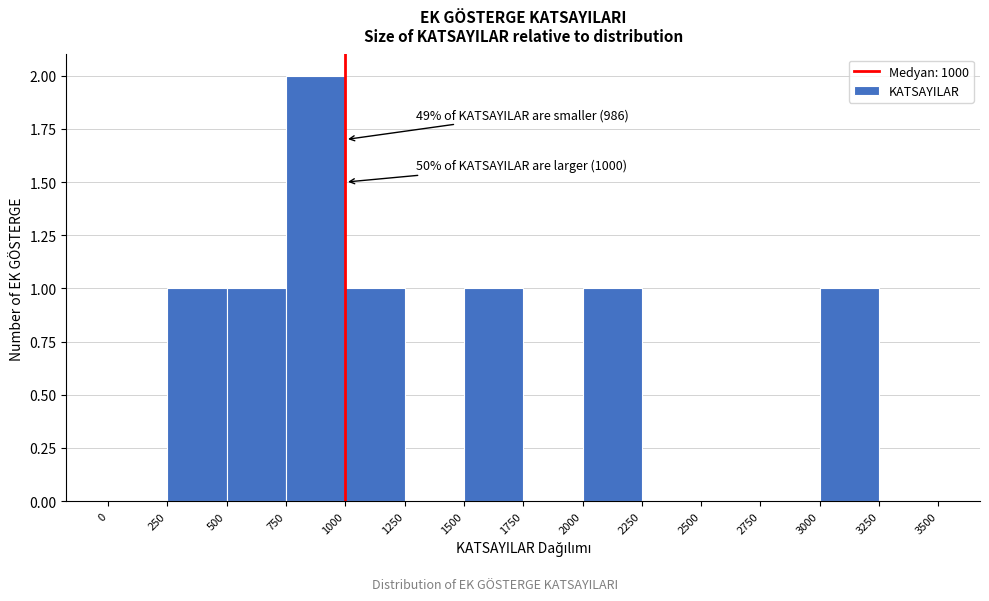

Which range on the x-axis has the tallest bar?

750 to 1000